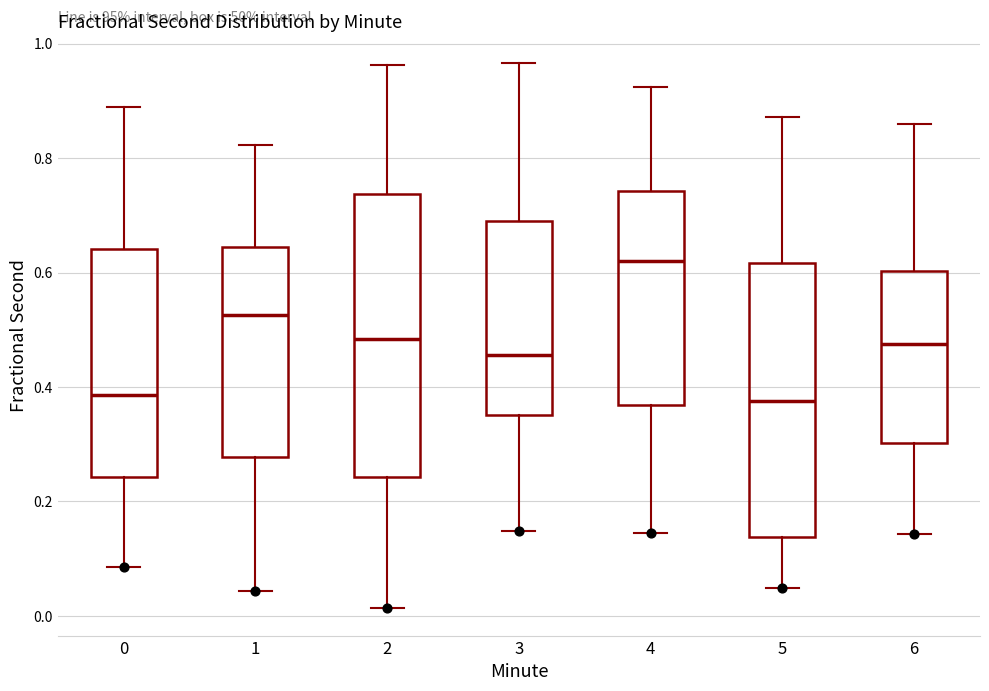

Reading left to right, transcribe this box plot: for each box, give where its median line is, the range the box spans, and where its two whiskers end, as read against the y-axis. The values are not printed on the chart, so give them approximately, as read against the axis.

0: median 0.38, box 0.24 to 0.64, whiskers 0.08 to 0.88
1: median 0.52, box 0.28 to 0.64, whiskers 0.04 to 0.82
2: median 0.48, box 0.24 to 0.74, whiskers 0.02 to 0.96
3: median 0.46, box 0.36 to 0.68, whiskers 0.14 to 0.96
4: median 0.62, box 0.36 to 0.74, whiskers 0.14 to 0.92
5: median 0.38, box 0.14 to 0.62, whiskers 0.04 to 0.88
6: median 0.48, box 0.30 to 0.60, whiskers 0.14 to 0.86